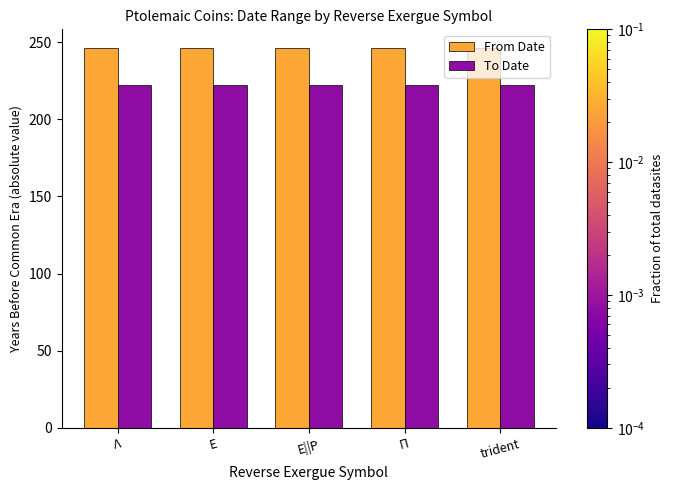

What is the difference between the highest and lowest values at trident?

24